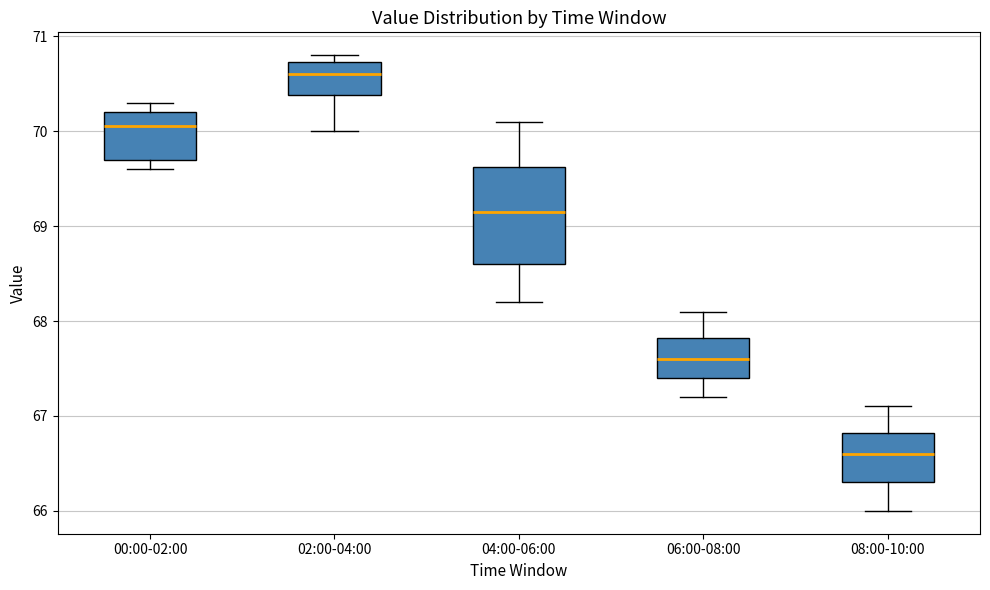

Reading left to right, read every box against the y-axis: the position of its median line, the range the box covers, and the ends of its whiskers. The values are not printed on the chart, so give them approximately, as read against the axis.

00:00-02:00: median 70.1, box 69.7 to 70.2, whiskers 69.6 to 70.3
02:00-04:00: median 70.6, box 70.4 to 70.7, whiskers 70.0 to 70.8
04:00-06:00: median 69.2, box 68.6 to 69.6, whiskers 68.2 to 70.1
06:00-08:00: median 67.6, box 67.4 to 67.8, whiskers 67.2 to 68.1
08:00-10:00: median 66.6, box 66.3 to 66.8, whiskers 66.0 to 67.1